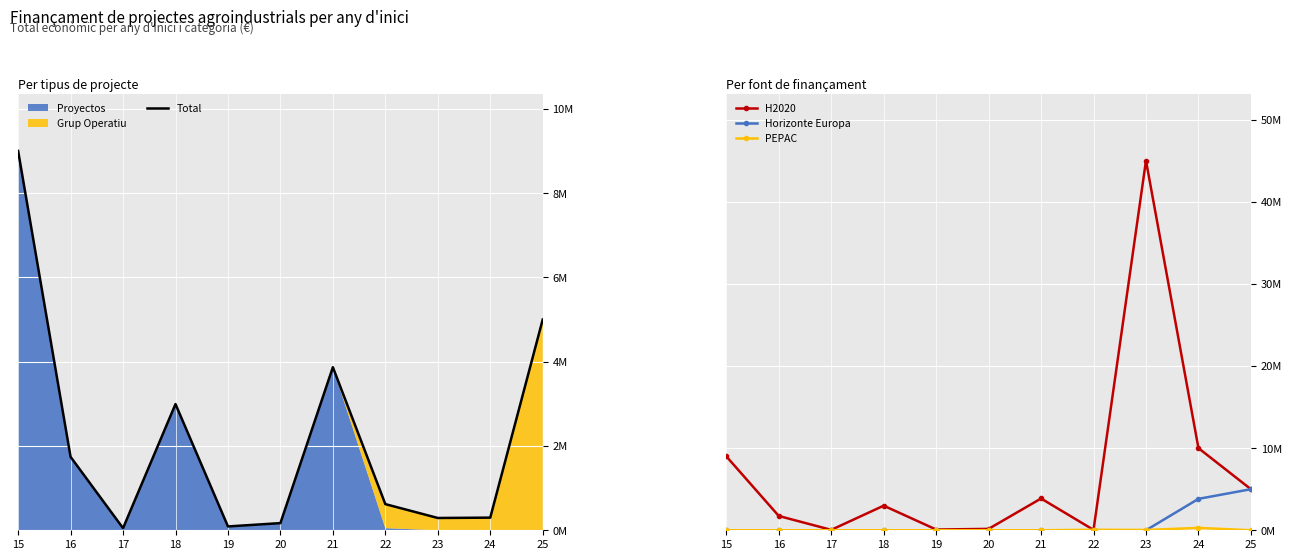

Between 18 and 20, which series saw the biggest shift?

Total